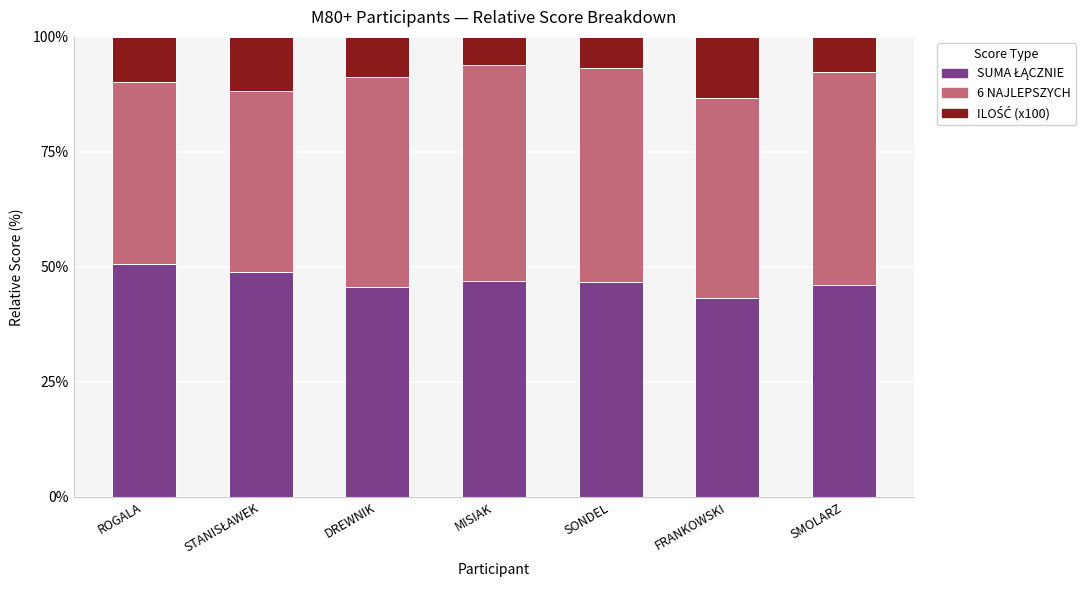

Does the chart contain any negative values?

No